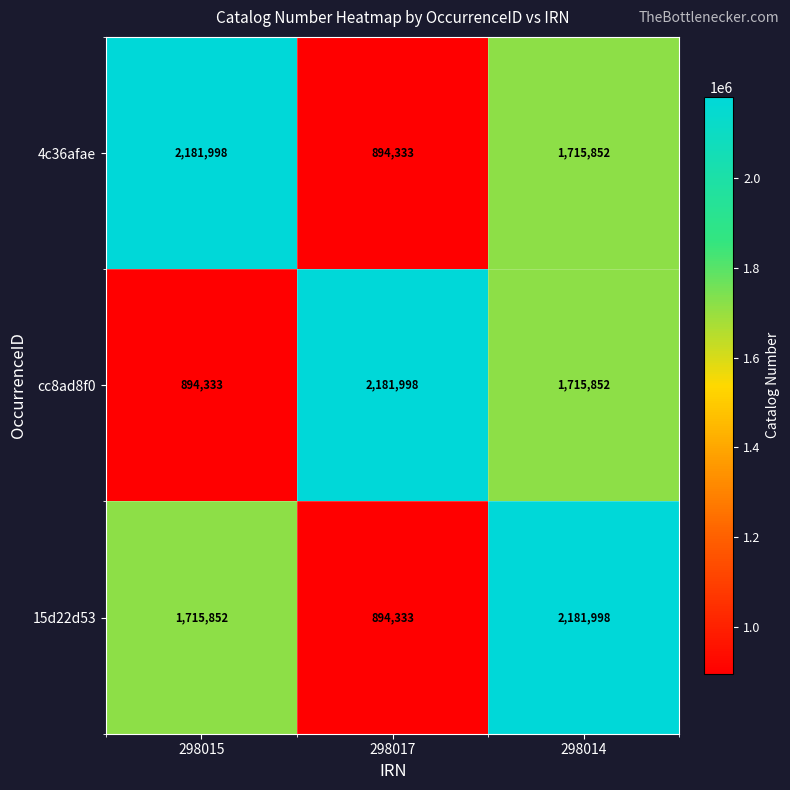

Reading right to left, list all the values displayed in this chart.

4c36afae: 298014=1715852	298017=894333	298015=2181998
cc8ad8f0: 298014=1715852	298017=2181998	298015=894333
15d22d53: 298014=2181998	298017=894333	298015=1715852